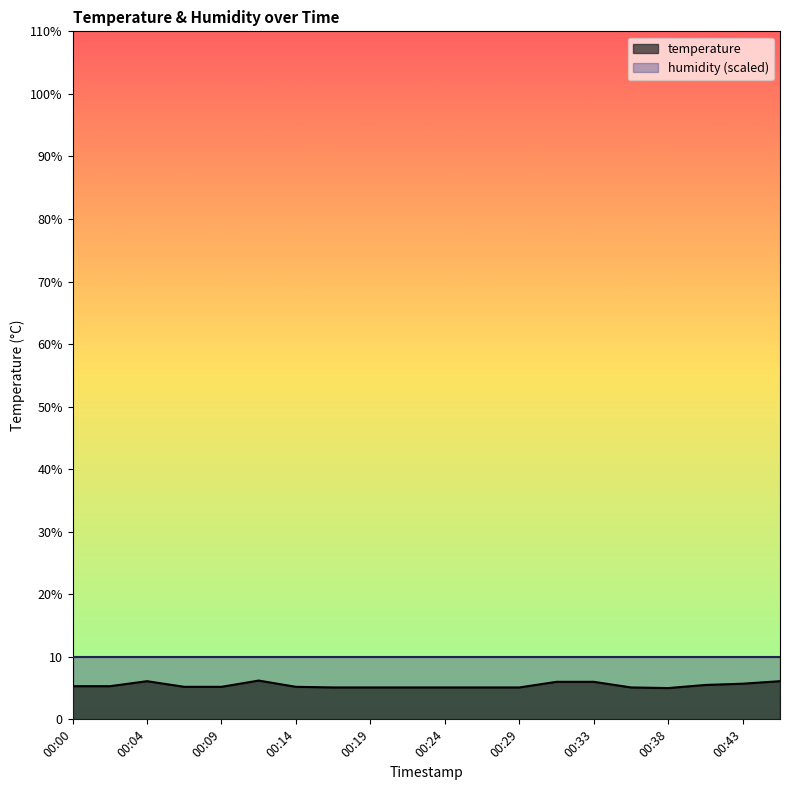

How many points are lower than both their immediate neighbors (excluding endpoints)?

1